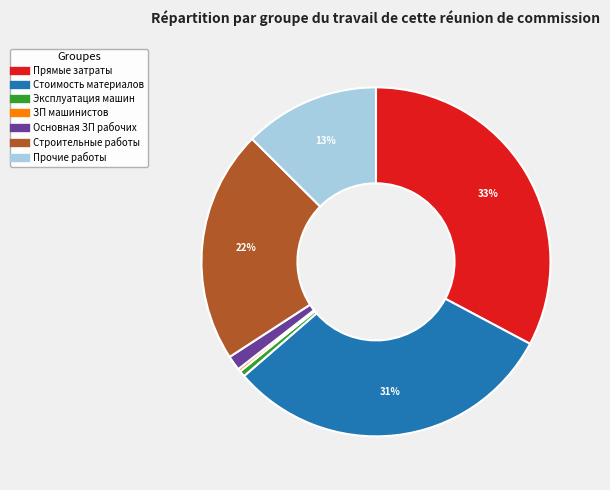

Which has a higher value, Стоимость материалов or Прямые затраты?

Прямые затраты